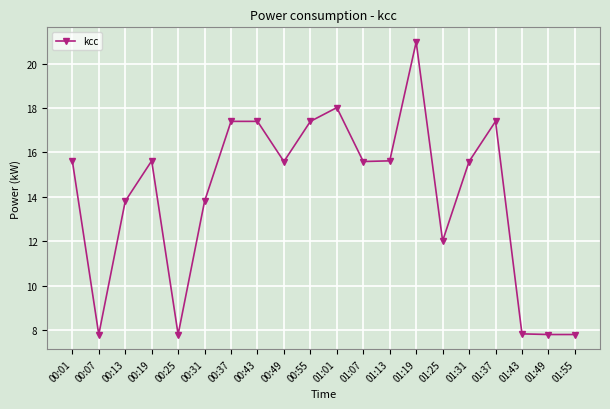

Reading left to right, list all the values displayed in this chart.

15.6	7.8	13.8	15.6	7.8	13.8	17.4	17.4	15.6	17.4	18.0	15.6	15.6	21.0	12.0	15.6	17.4	7.8	7.8	7.8